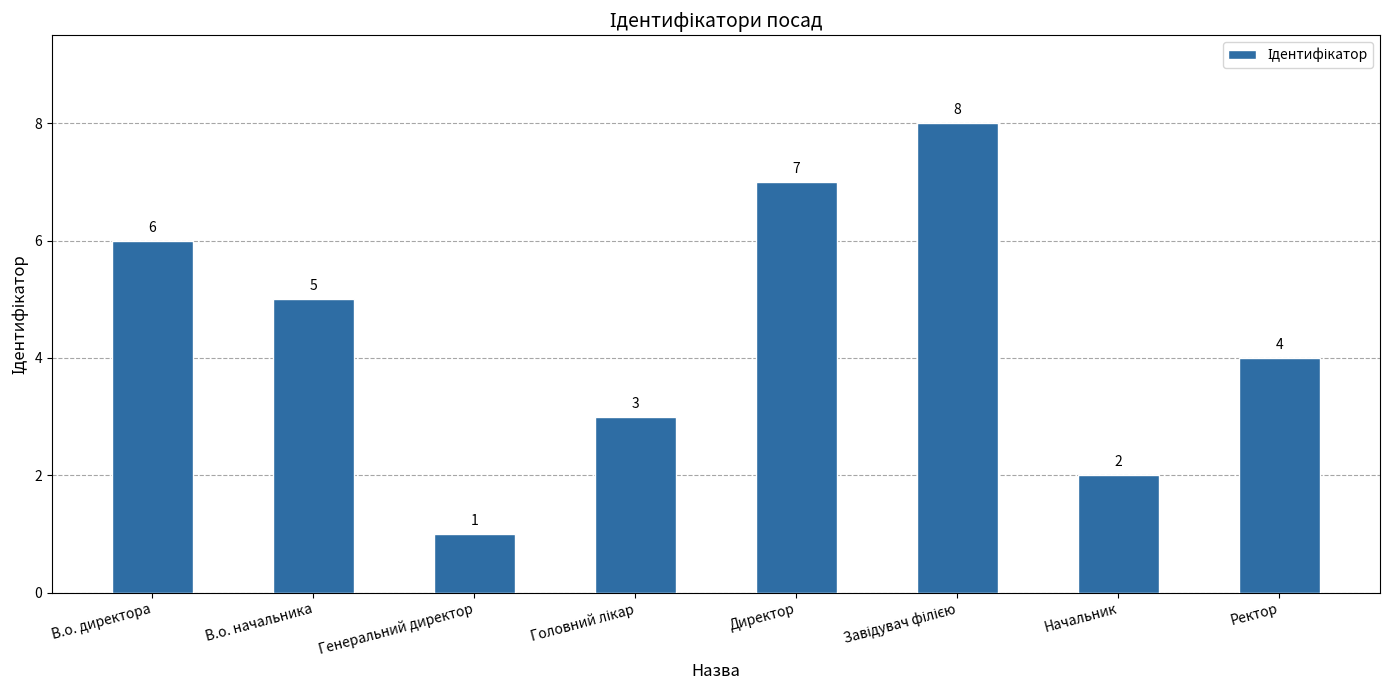

Does the chart contain stacked bars?

No